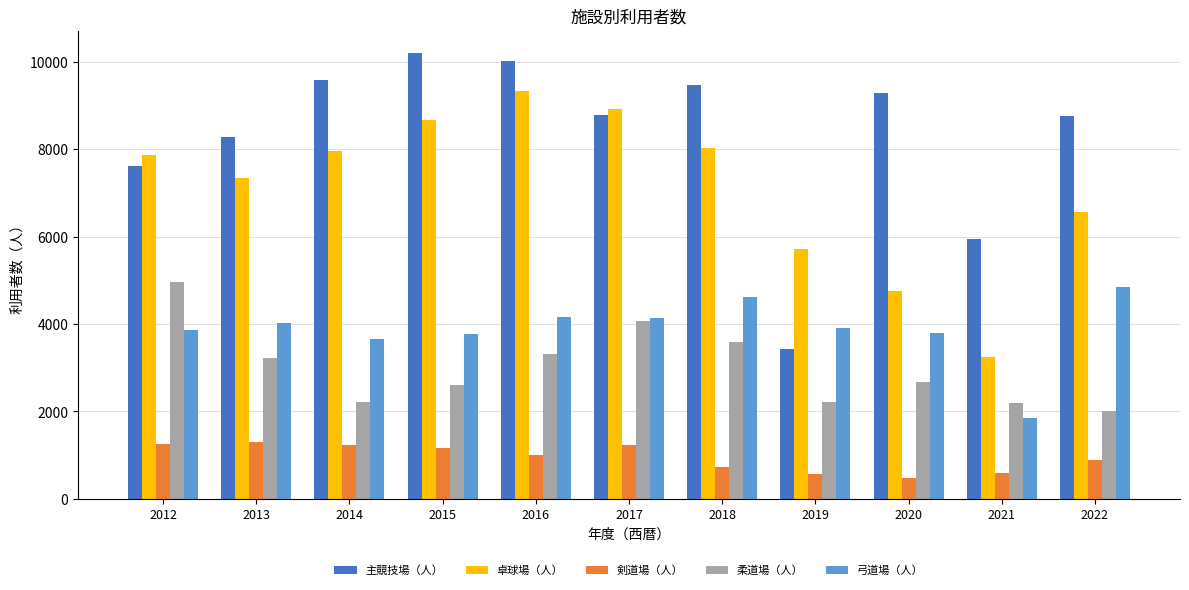

Which series has the largest total across all categories?

主競技場（人）